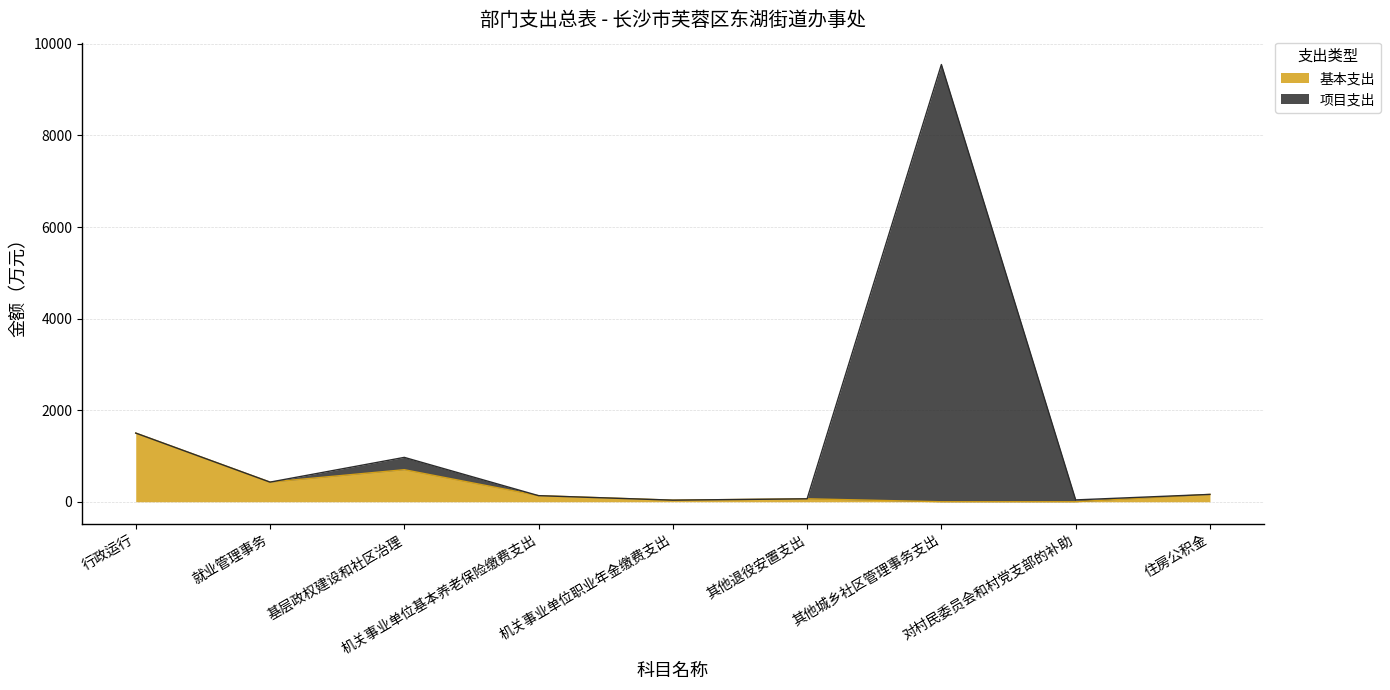

Reading left to right, extract all data points from this chart.

基本支出: 1499.8	428.6	699.8	132.8	34.6	64.1	0.0	0.0	160.2
项目支出: 1499.8	428.6	968.8	132.8	34.6	64.1	9549.3	40.0	160.2